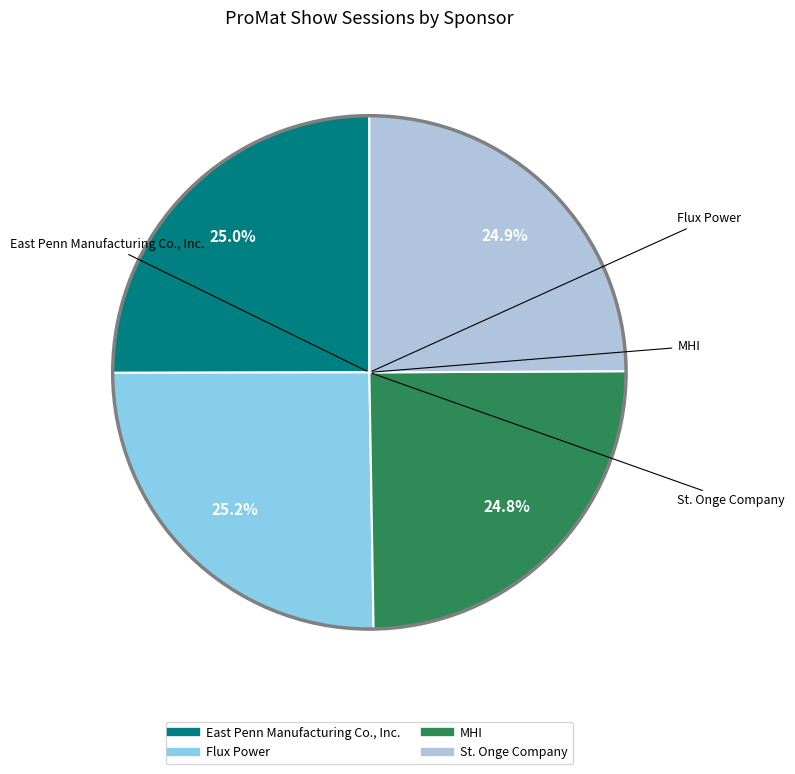

Does St. Onge Company account for over 50% of the chart?

No